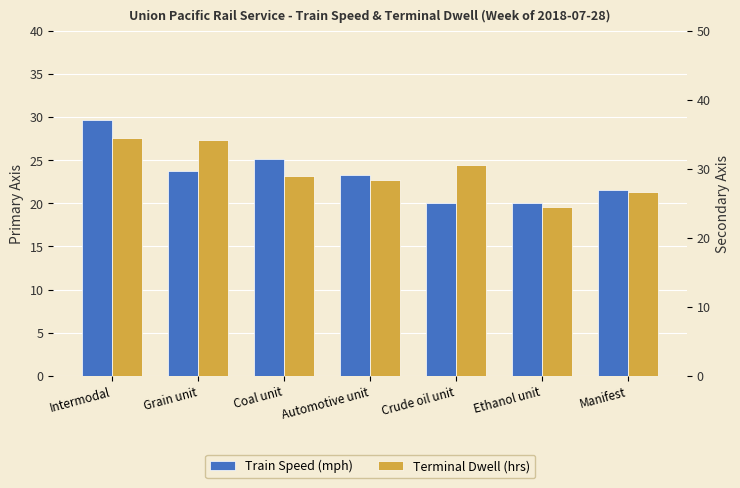

Reading left to right, extract all data points from this chart.

Train Speed (mph): Intermodal=29.7	Grain unit=23.8	Coal unit=25.1	Automotive unit=23.3	Crude oil unit=20.0	Ethanol unit=20.0	Manifest=21.5
Terminal Dwell (hrs): Intermodal=34.5	Grain unit=34.2	Coal unit=28.9	Automotive unit=28.4	Crude oil unit=30.5	Ethanol unit=24.5	Manifest=26.6